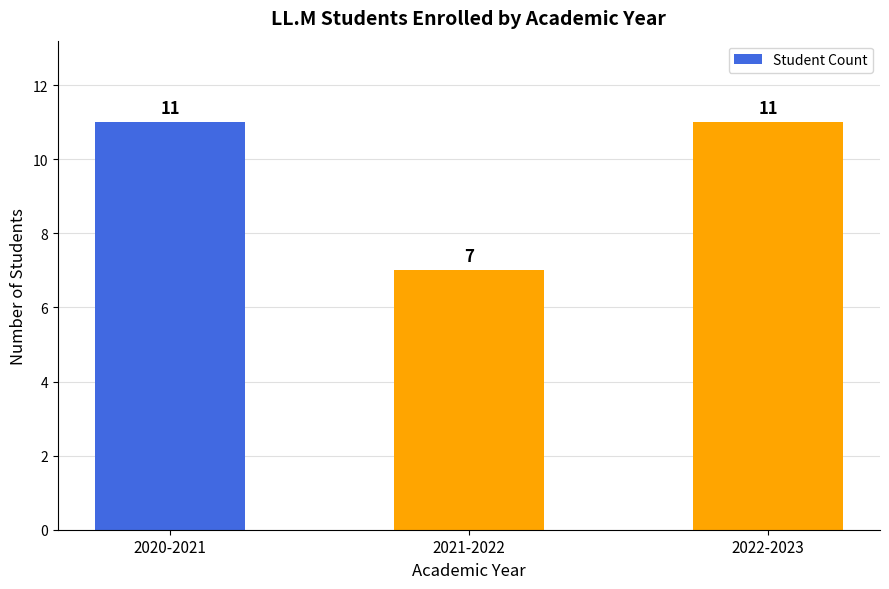

What is the approximate value at 2022-2023?

11